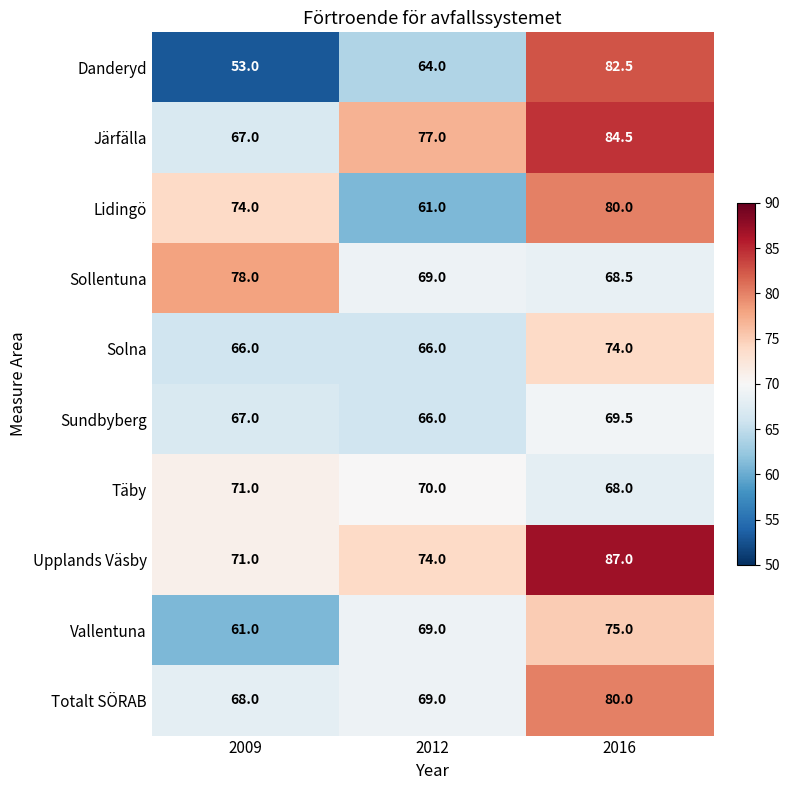

What is the maximum value for Solna?

74.0